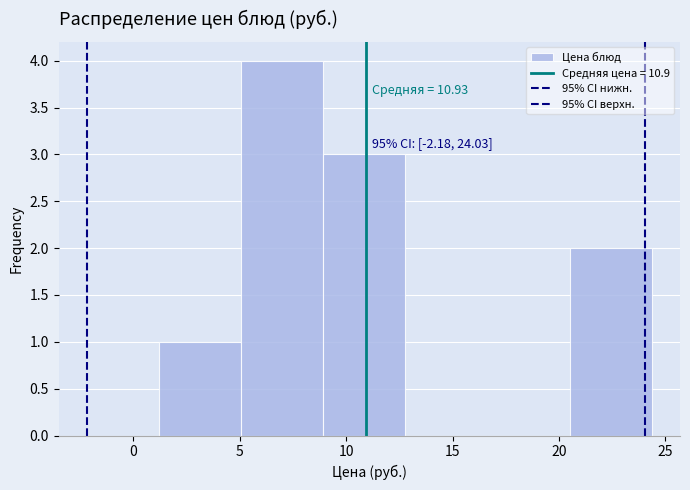

Which range on the x-axis has the tallest bar?

5.0 to 9.0